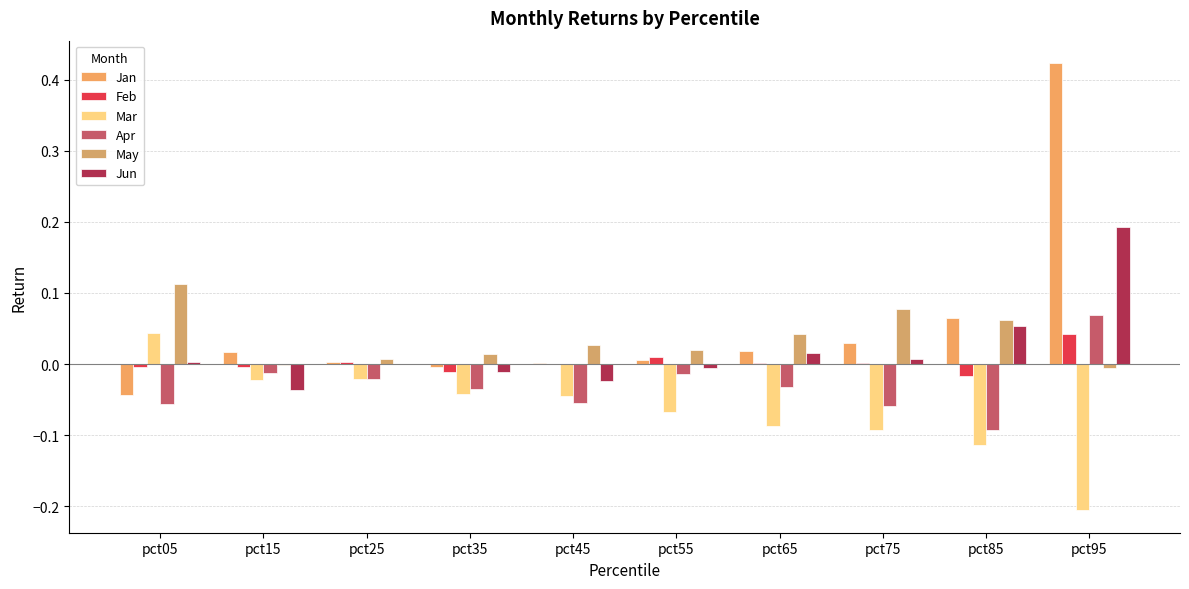

Which category has the lowest value in the Apr series?

pct85